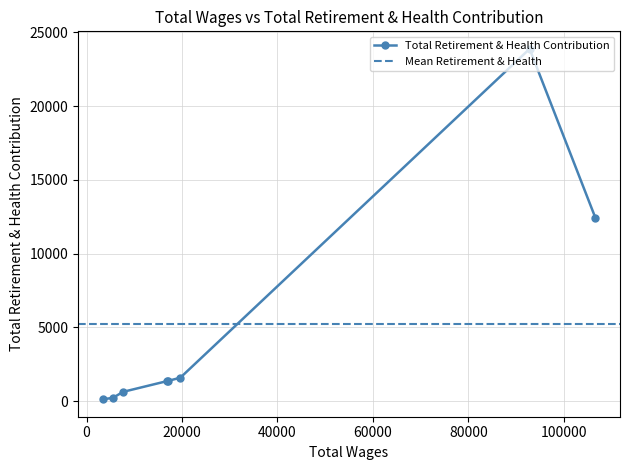

What is the maximum value for Total Retirement & Health Contribution?

23873